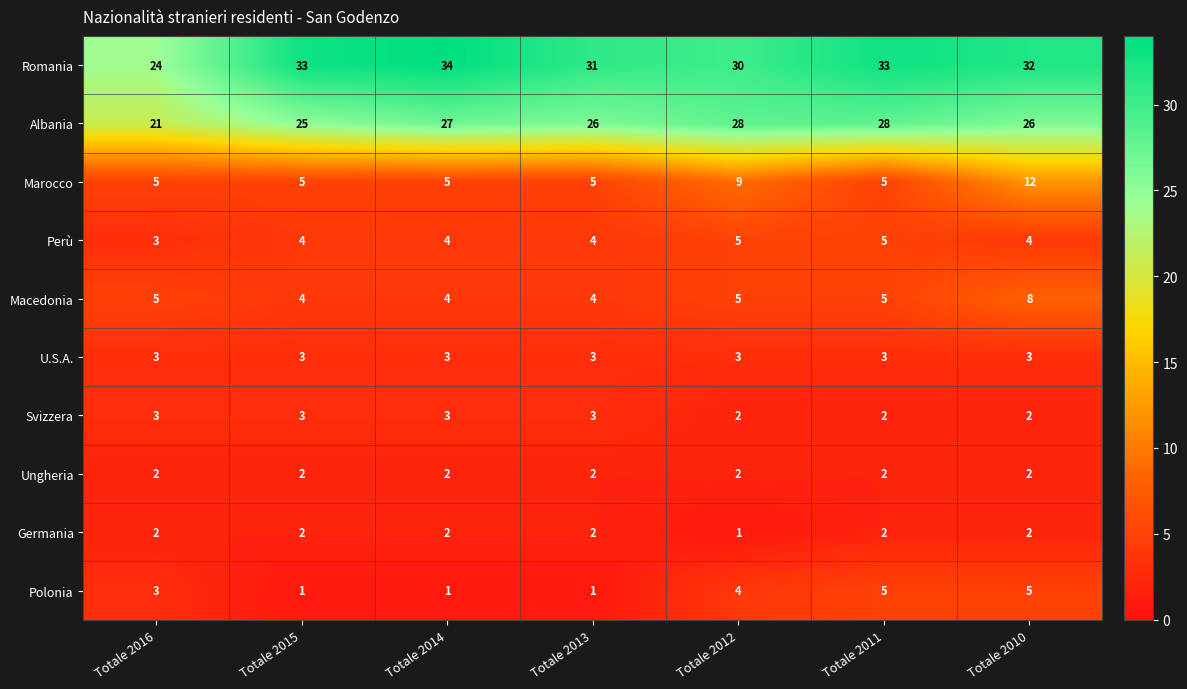

True or false: Perù has a value of 2 at Totale 2010.

False